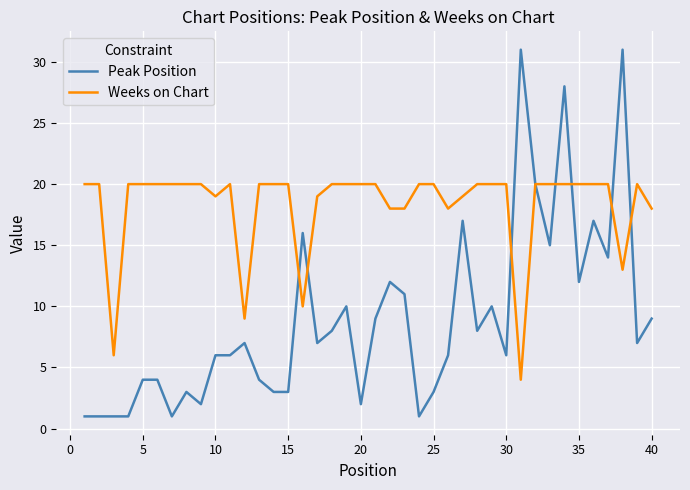

What are all the series names shown in the legend?

Peak Position, Weeks on Chart